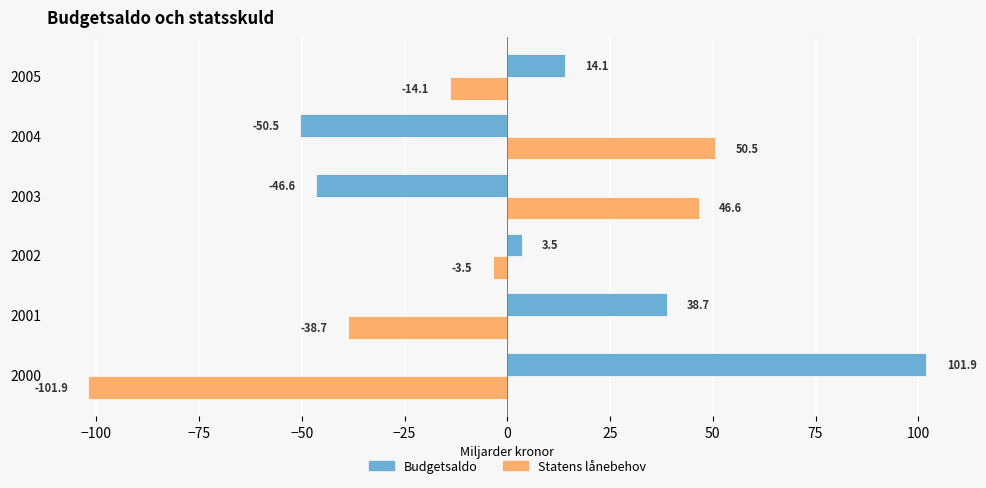

Rank the series by their average value, from highest to lowest.

Budgetsaldo, Statens lånebehov